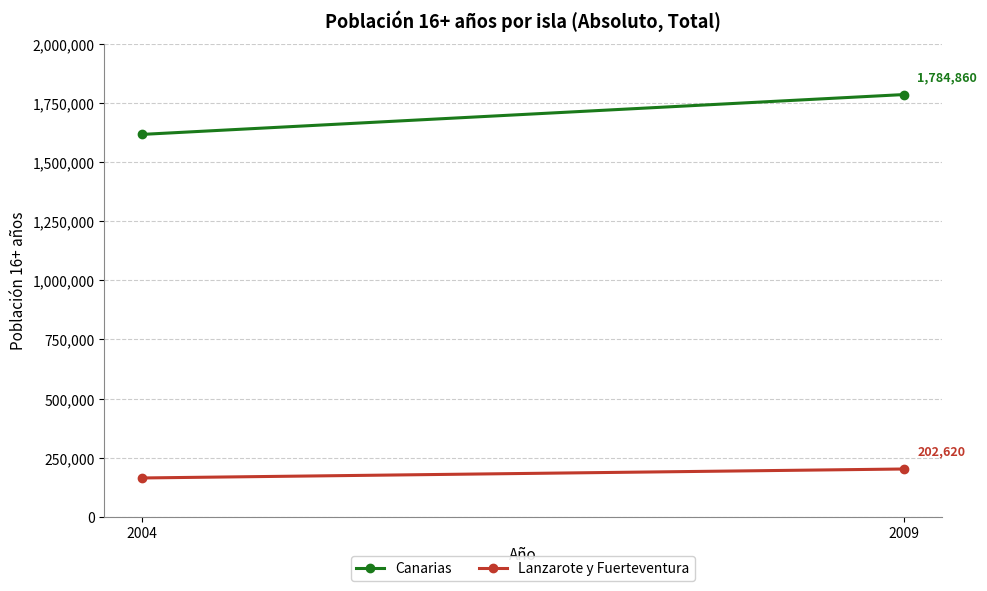

How many categories are shown in the chart?

2